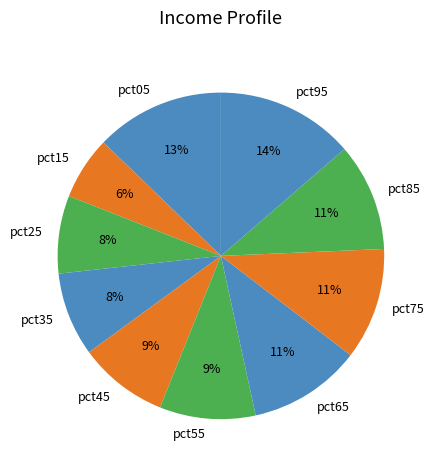

Count the number of slices in the pie.

10